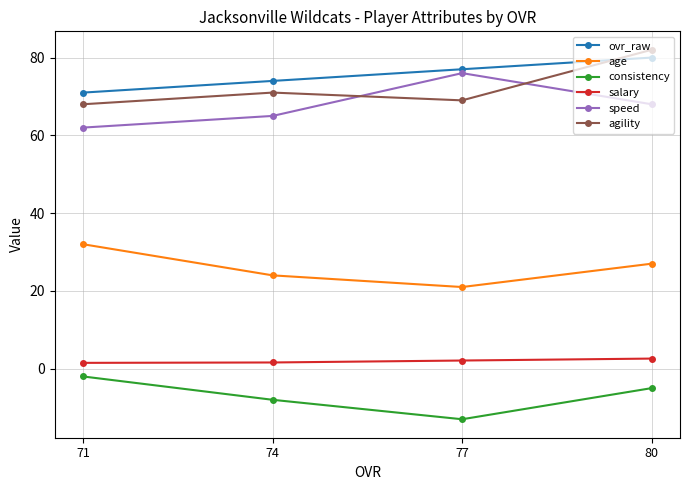

In age, how many points are lower than both neighbors (excluding endpoints)?

1